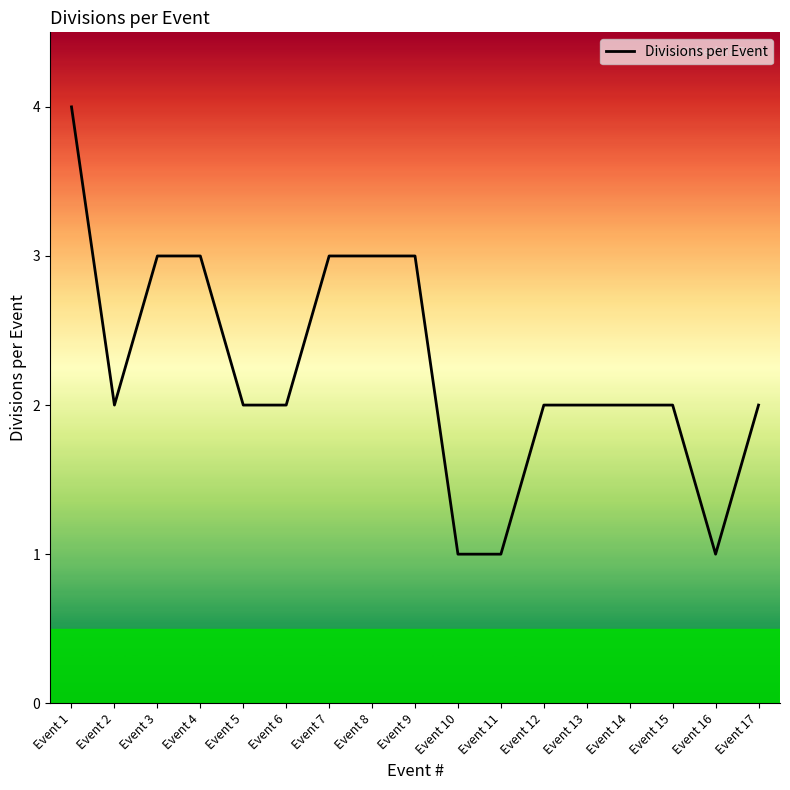

The chart shows a value of 2 at Event 16. True or false?

False